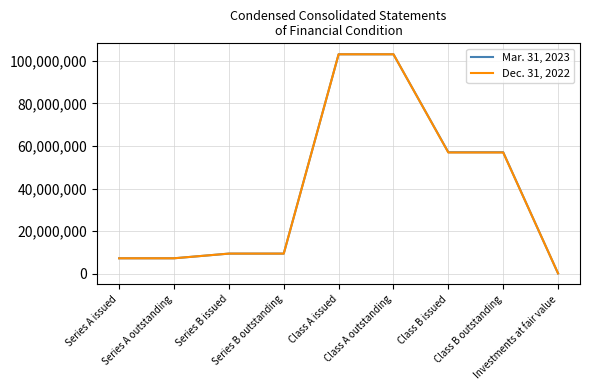

Which series has the widest spread of values?

Mar. 31, 2023